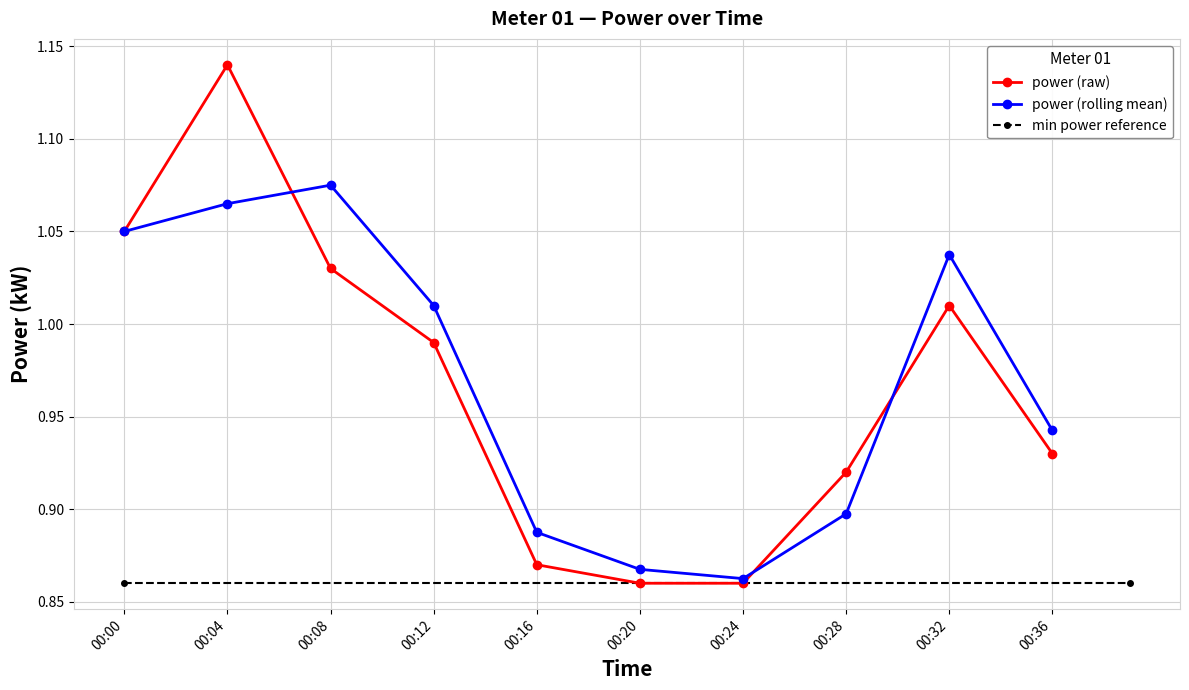

Where is the first local maximum for power (raw)?

00:04